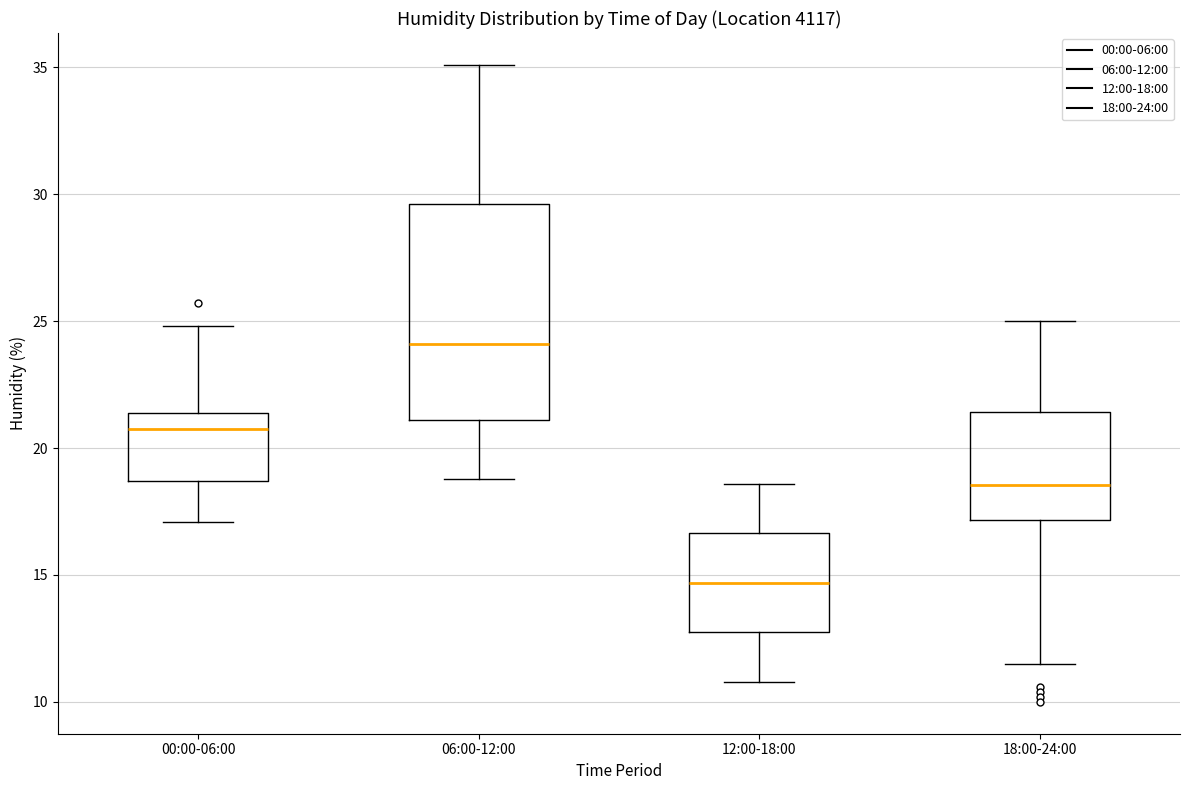

Which box is the tallest, from its lower edge to its upper edge?

06:00-12:00